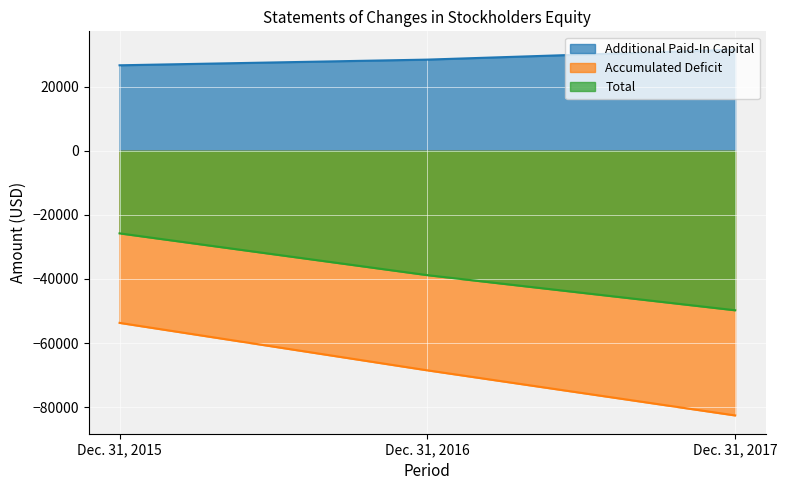

Which series changed the most between Dec. 31, 2016 and Dec. 31, 2017?

Accumulated Deficit